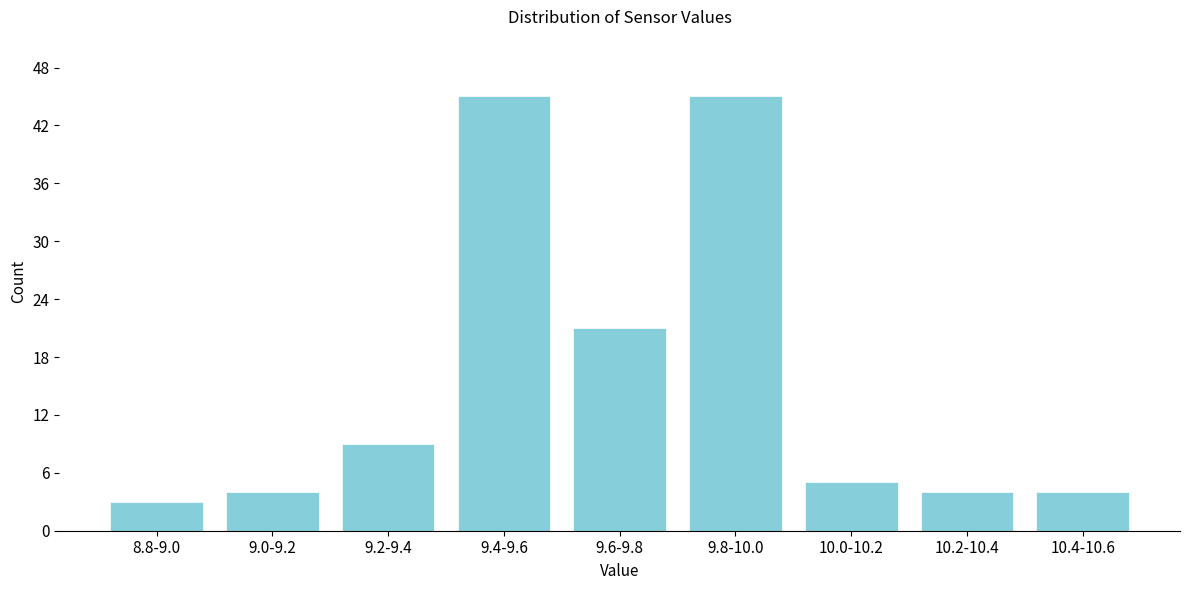

Reading left to right, transcribe all the data shown in this chart.

3	4	9	45	21	45	5	4	4